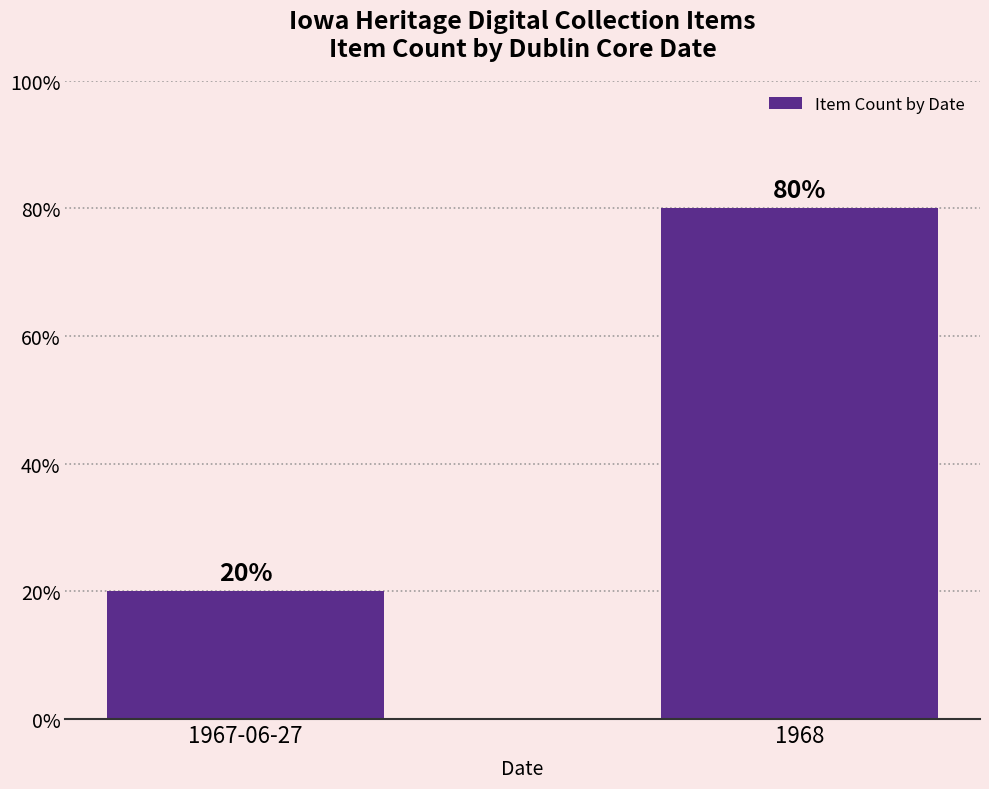

Which label corresponds to the smallest value in the chart?

1967-06-27